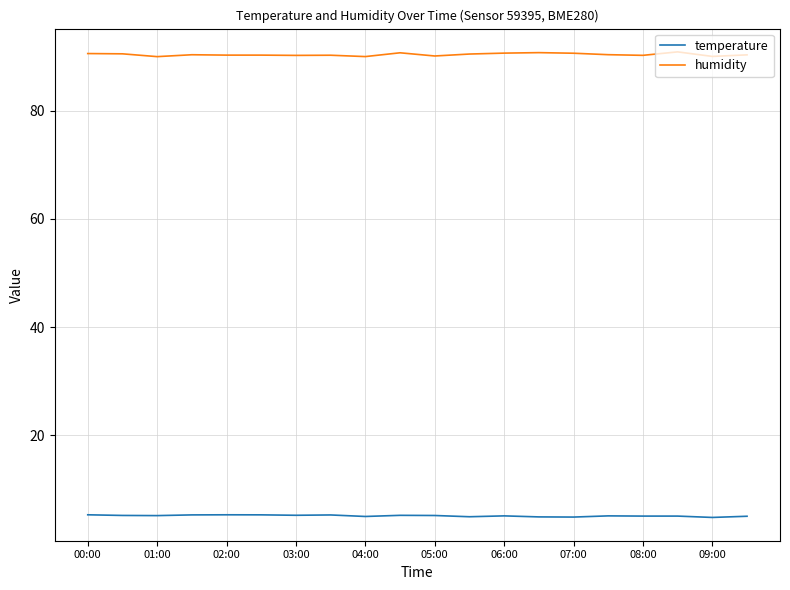

What is the average value of the temperature series?

5.1